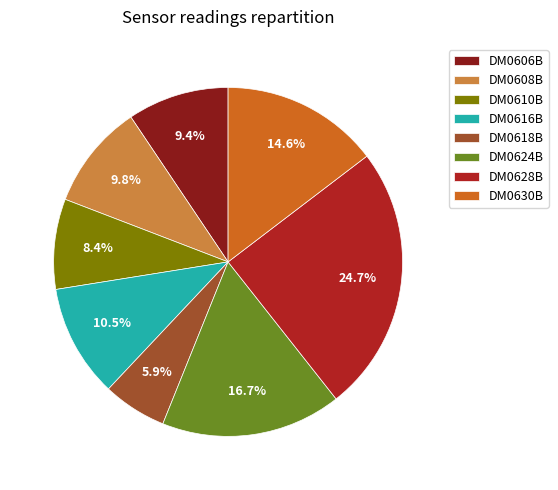

Which has a higher value, DM0606B or DM0610B?

DM0606B